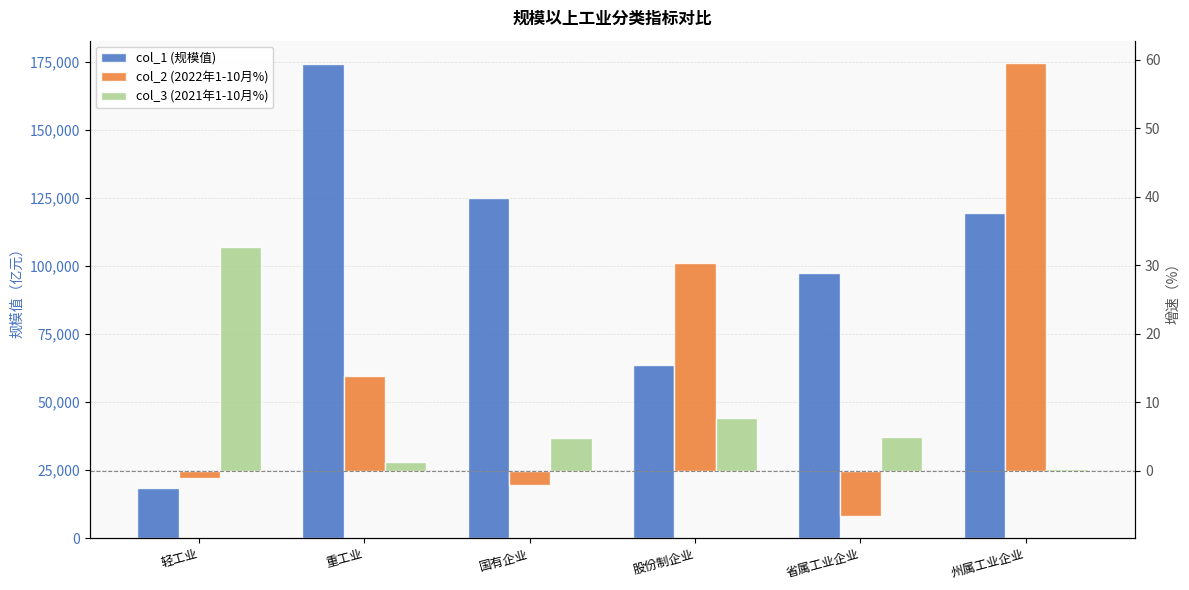

What are all the series names shown in the legend?

col_1 (规模值), col_2 (2022年1-10月%), col_3 (2021年1-10月%)